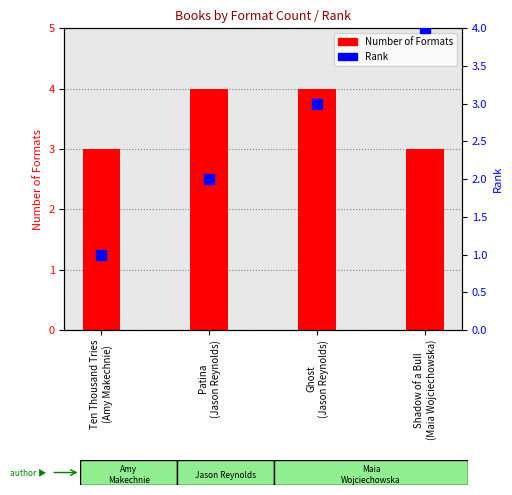

Which series has the largest total across all categories?

Number of Formats